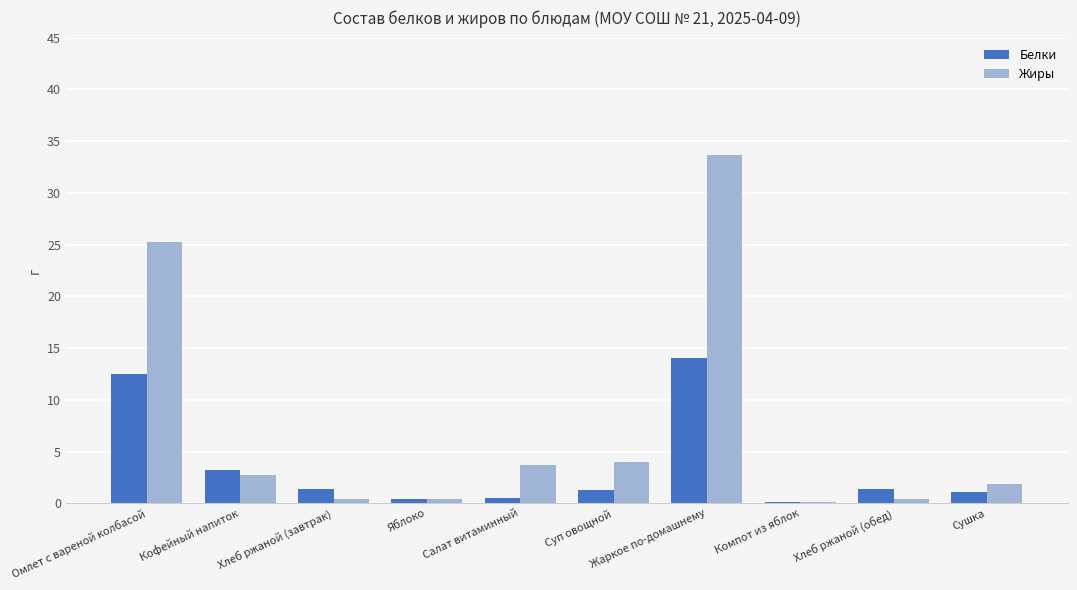

What is the lowest value of the Жиры series?

0.2